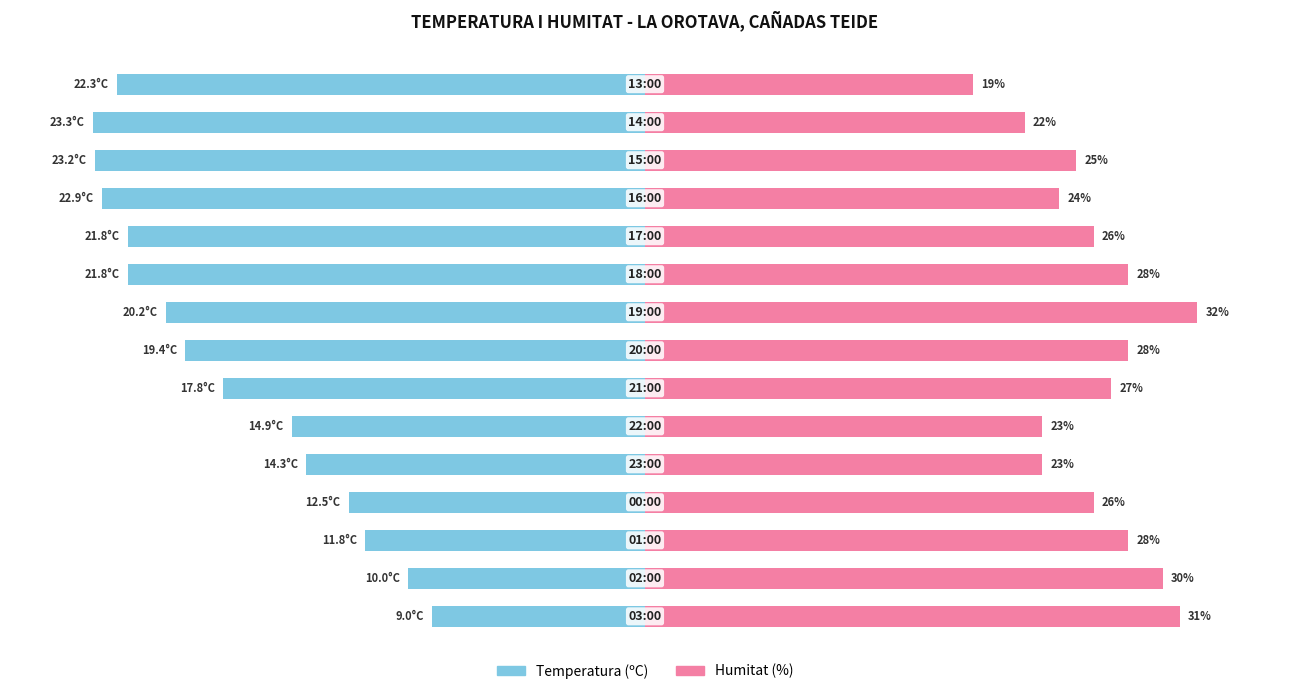

List the series in order of their peak value, highest first.

Humitat (%), Temperatura (ºC)